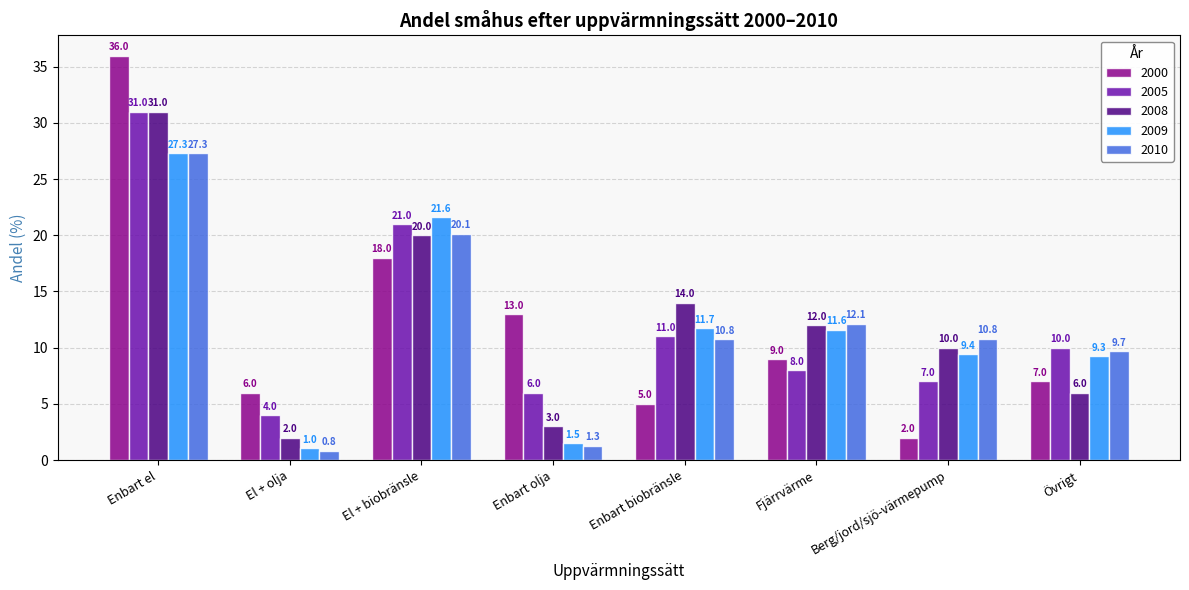

At how many categories does at least one series exceed 31?

1